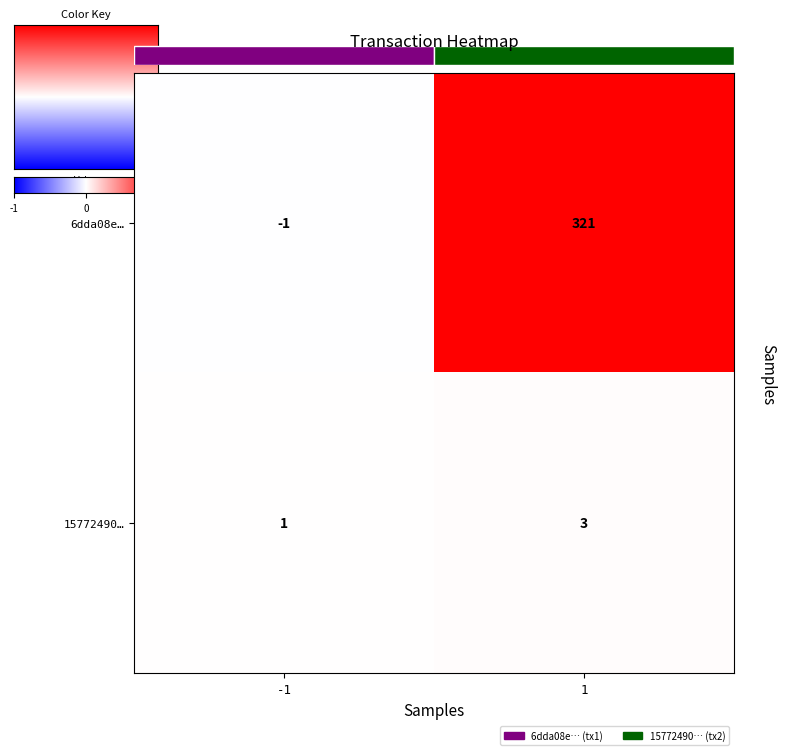

At which label is 15772490… closest to 2?

-1